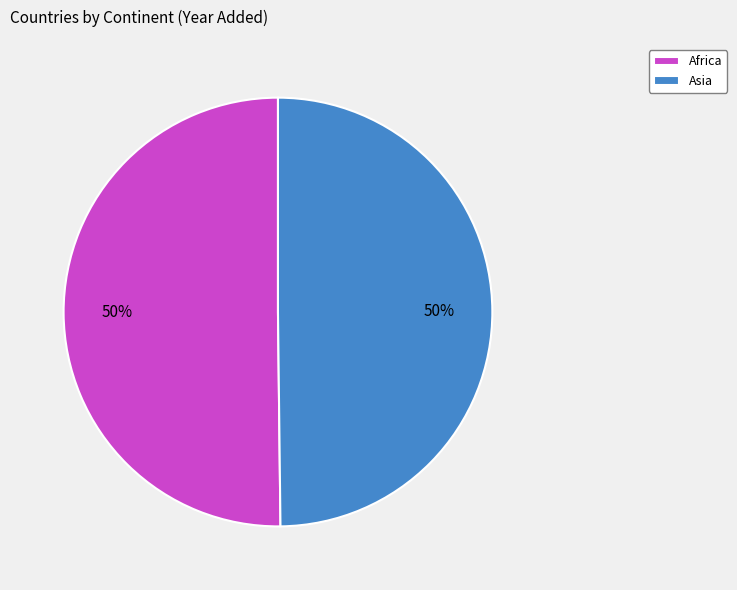

What is the ratio of the value at Asia to the value at Africa?

1.0